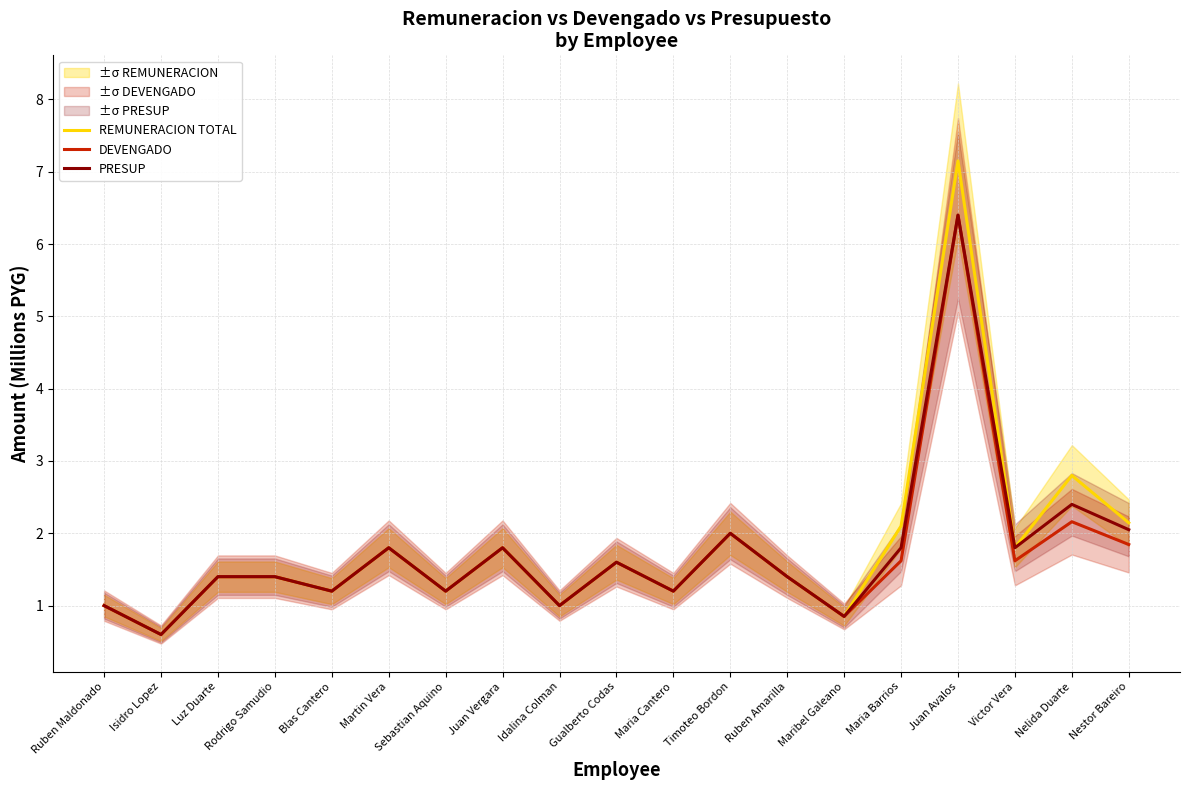

What is the label of the 5th point from the left?

Blas Cantero